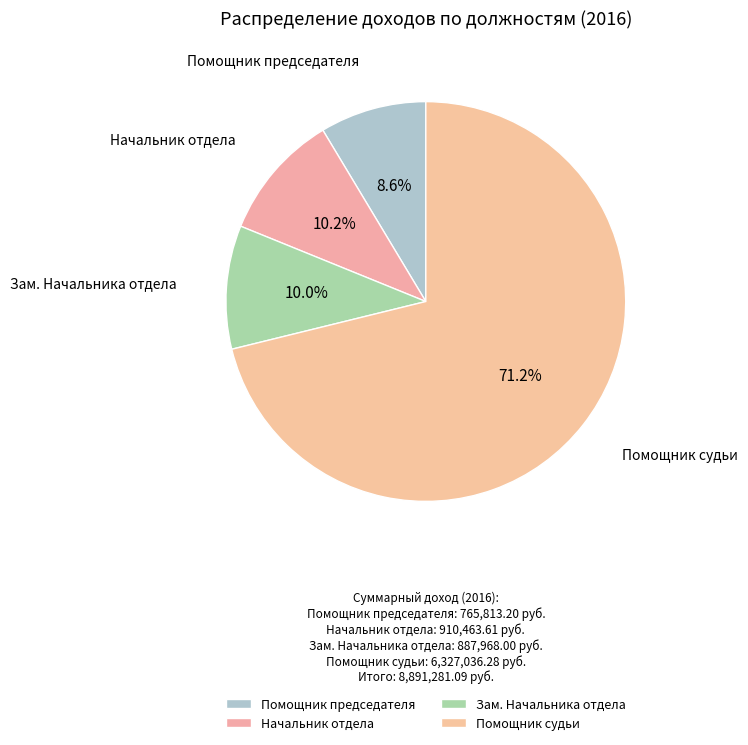

True or false: Зам. Начальника отдела accounts for 19% of the total.

False